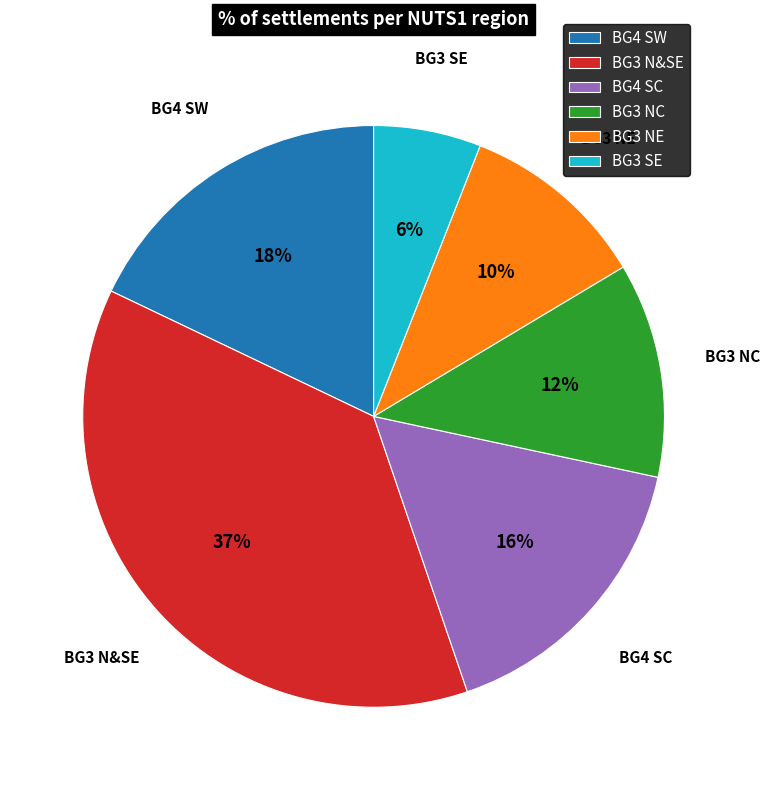

Count the number of slices in the pie.

6